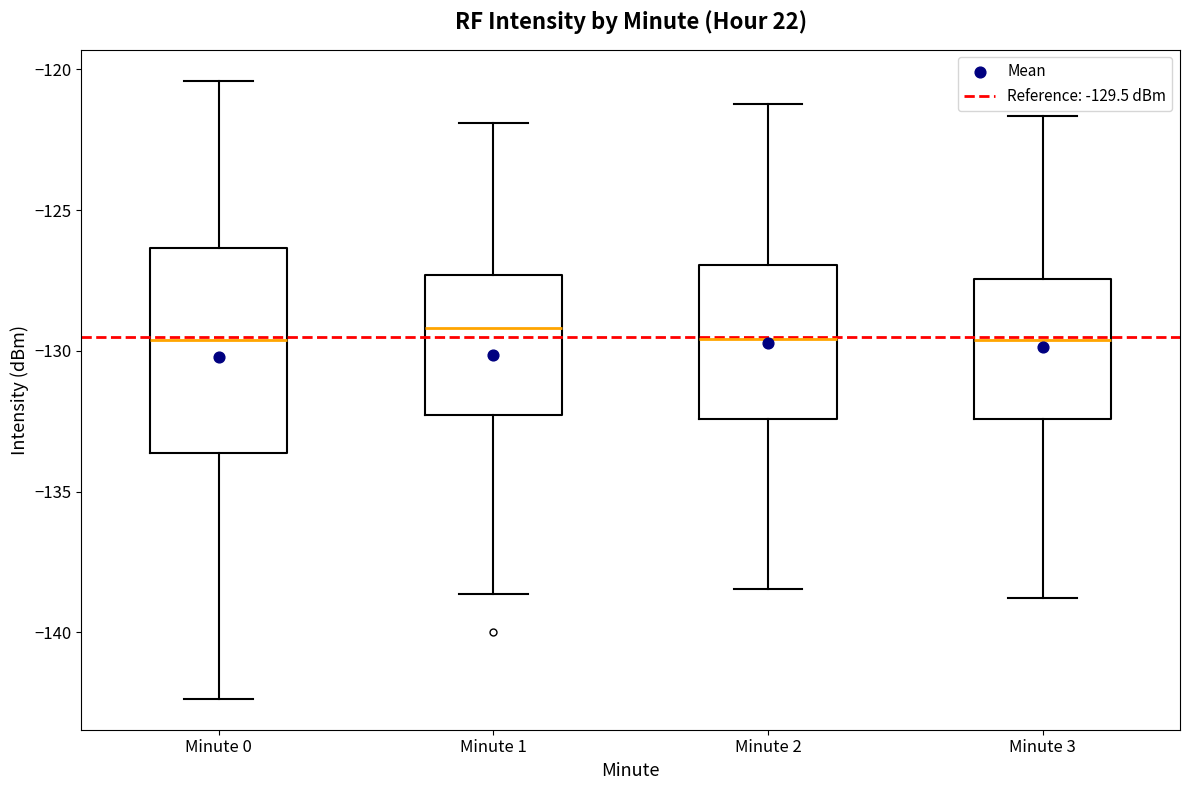

Where does the median line of the box for Minute 0 sit on the y-axis? The values are not printed on the chart, so give them approximately, as read against the axis.

-129.5